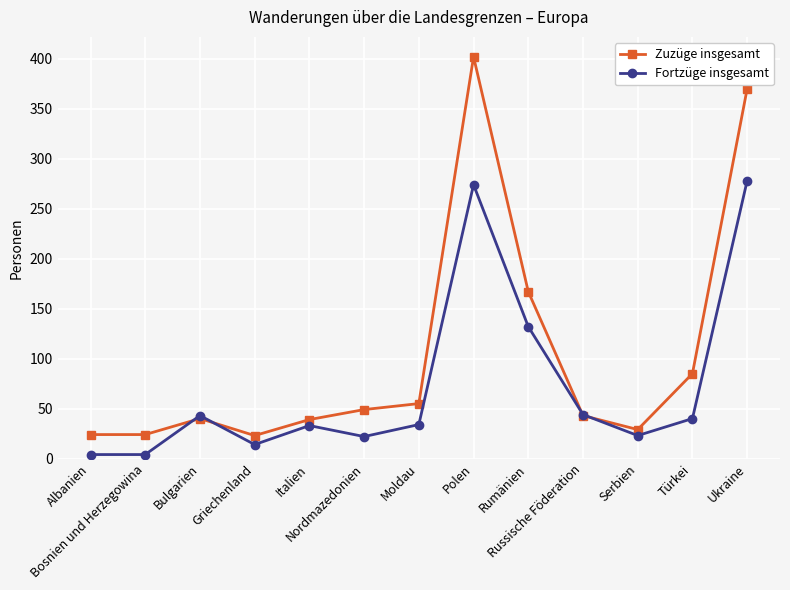

What is the spread (max minus min) of values at Griechenland?

9